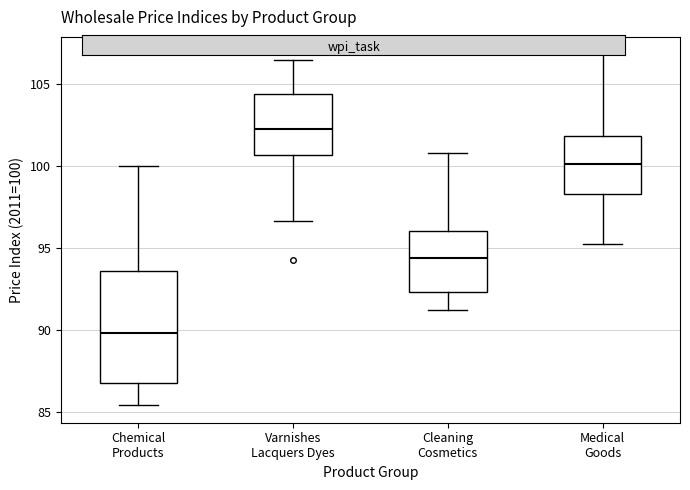

Where is the upper edge of the box for Varnishes Lacquers Dyes on the y-axis? The values are not printed on the chart, so give them approximately, as read against the axis.

104.5